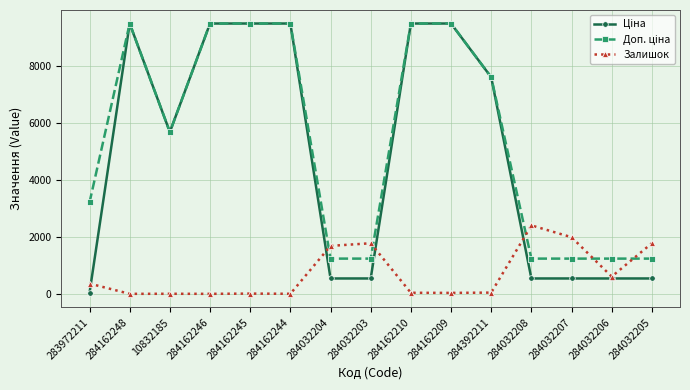

What is the difference between the highest and lowest values at 284162246?

9480.1